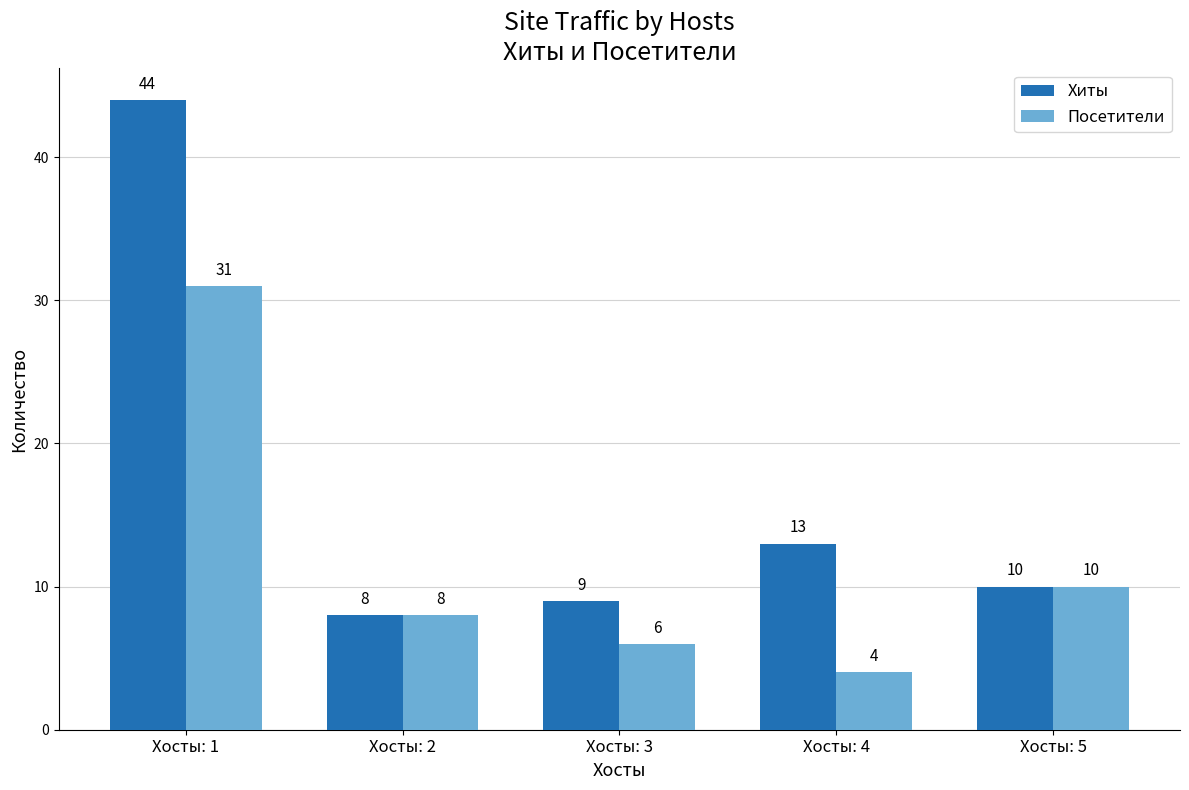

How many data points in Посетители are less than 8?

2